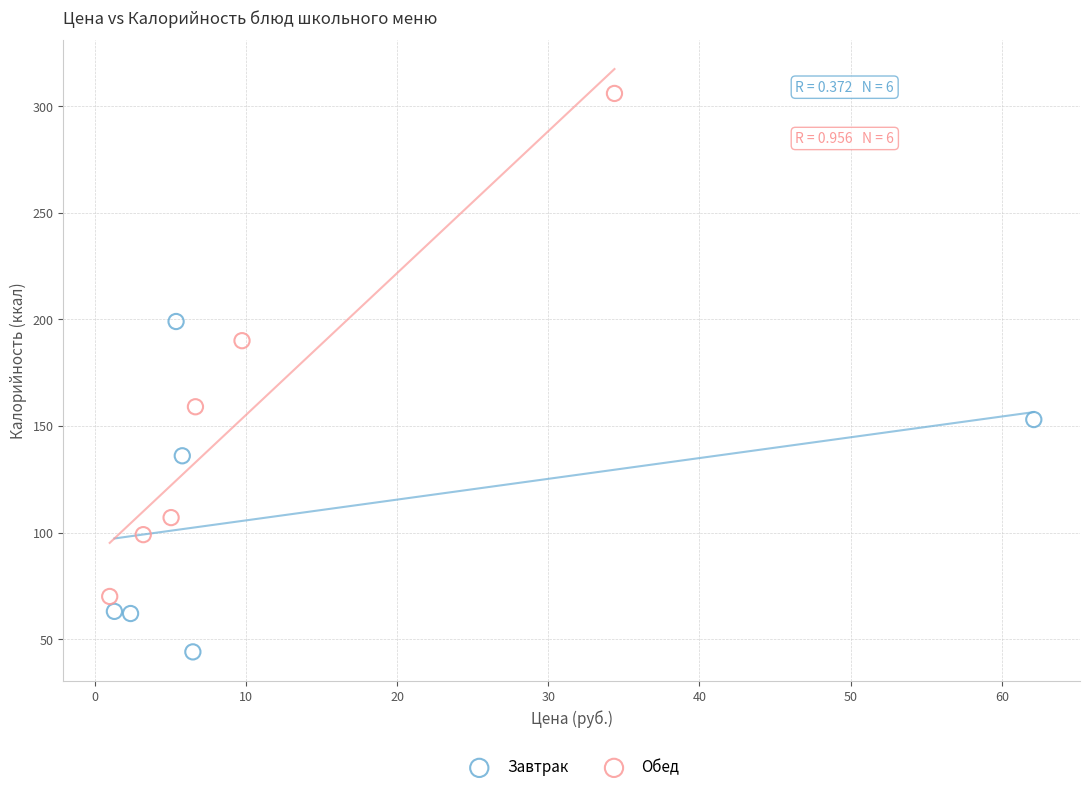

Which series reaches the maximum Y coordinate?

Обед